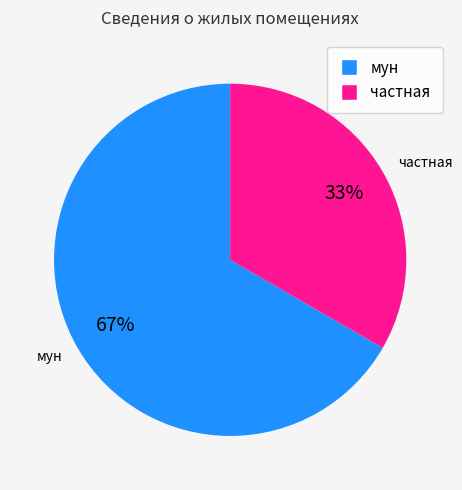

What is the majority slice?

мун